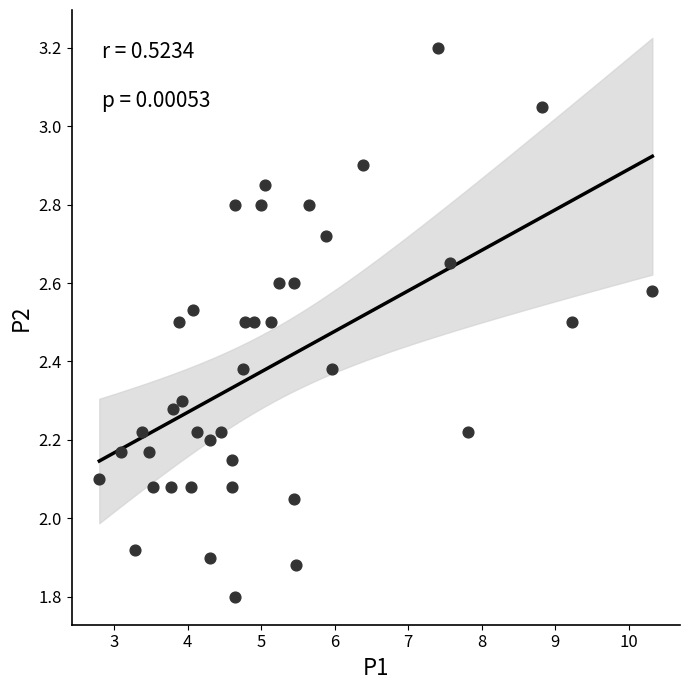

What is the range of X values (max minus min)?

7.5